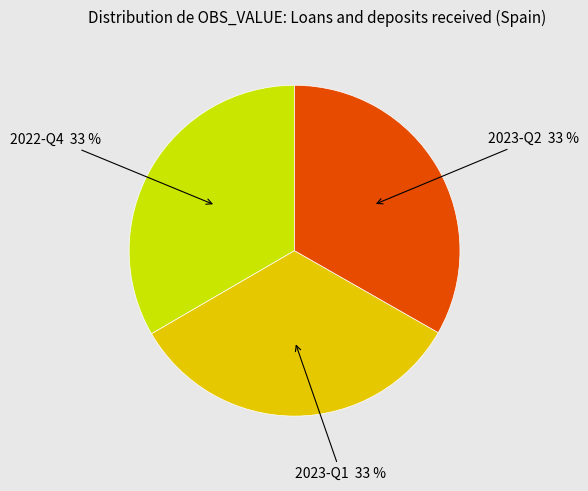

Count the number of slices in the pie.

3